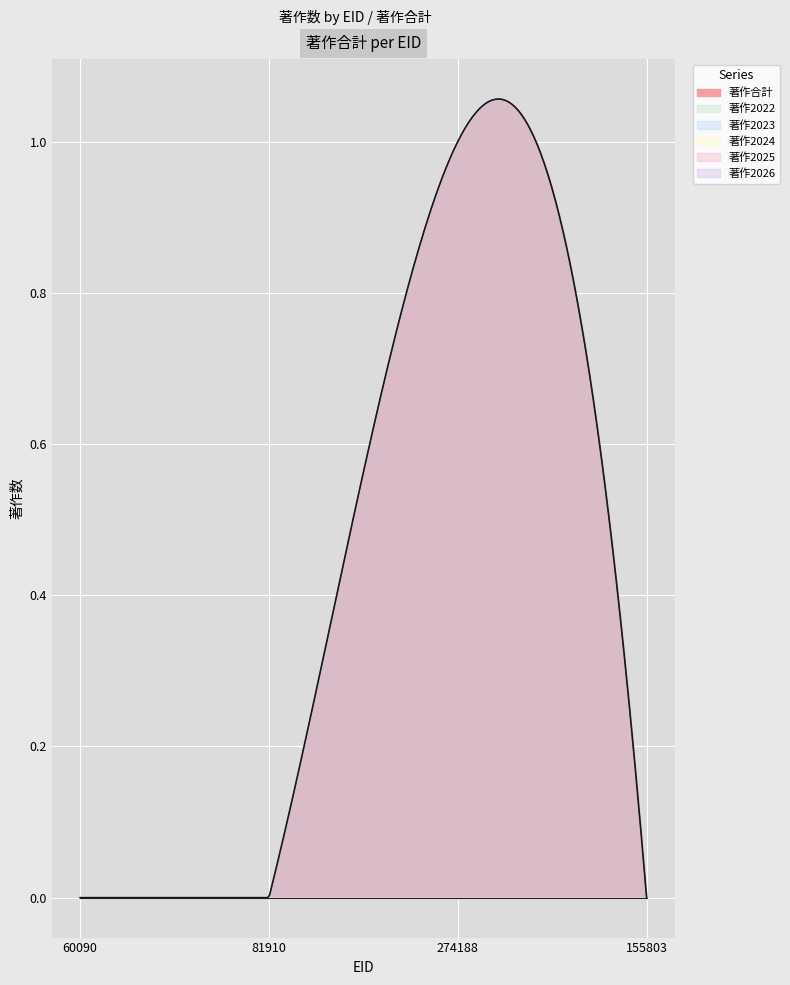

Which series has the largest range (max minus min)?

著作2023